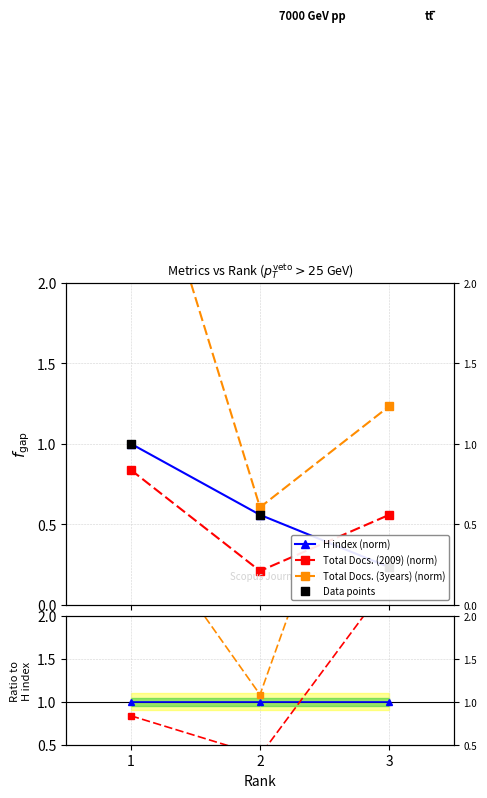

Which series has the largest Y range (max minus min)?

Total Docs. (3years)